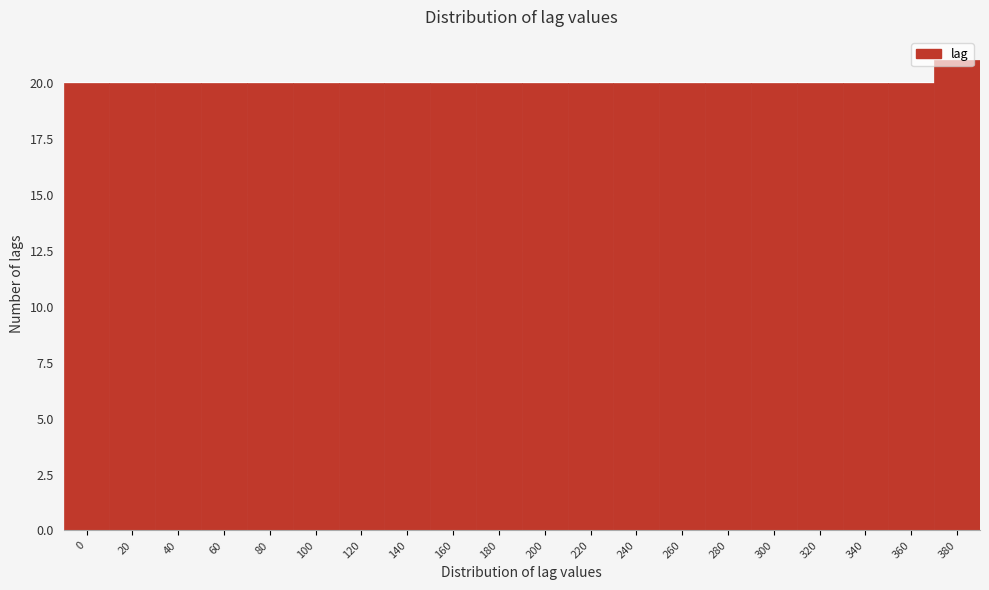

What is the average value?

20